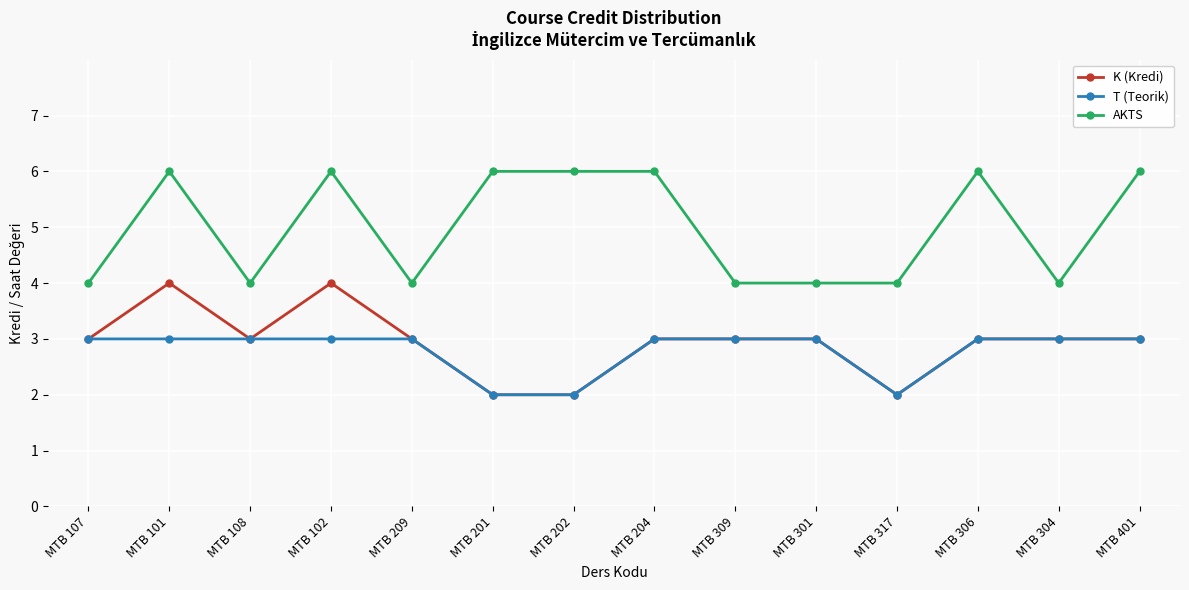

Rank the series by their maximum value, from lowest to highest.

T (Teorik), K (Kredi), AKTS